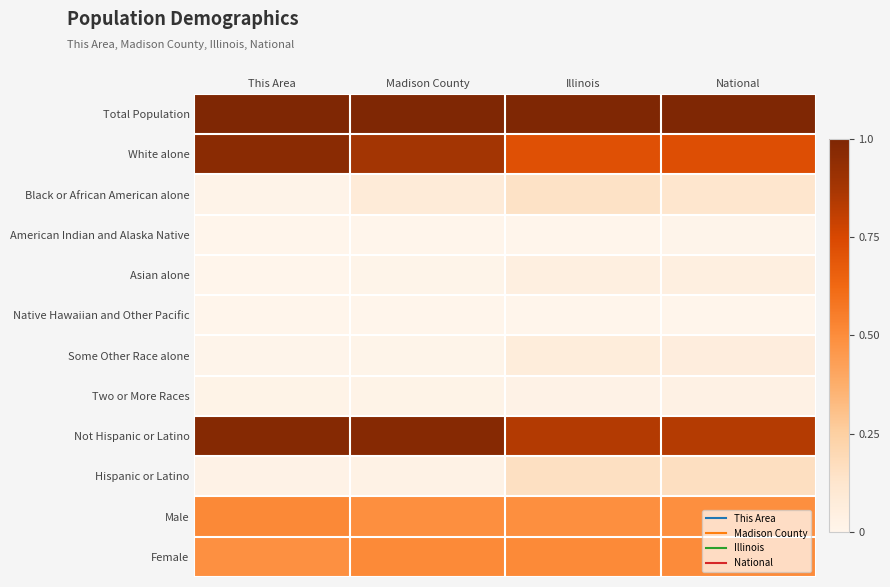

Reading left to right, list all the values displayed in this chart.

Total Population: This Area=1.0	Madison County=1.0	Illinois=1.0	National=1.0
White alone: This Area=1.0	Madison County=0.9	Illinois=0.7	National=0.7
Black or African American alone: This Area=0.0	Madison County=0.1	Illinois=0.1	National=0.1
American Indian and Alaska Native: This Area=0.0	Madison County=0.0	Illinois=0.0	National=0.0
Asian alone: This Area=0.0	Madison County=0.0	Illinois=0.0	National=0.0
Native Hawaiian and Other Pacific: This Area=0.0	Madison County=0.0	Illinois=0.0	National=0.0
Some Other Race alone: This Area=0.0	Madison County=0.0	Illinois=0.1	National=0.1
Two or More Races: This Area=0.0	Madison County=0.0	Illinois=0.0	National=0.0
Not Hispanic or Latino: This Area=1.0	Madison County=1.0	Illinois=0.8	National=0.8
Hispanic or Latino: This Area=0.0	Madison County=0.0	Illinois=0.2	National=0.2
Male: This Area=0.5	Madison County=0.5	Illinois=0.5	National=0.5
Female: This Area=0.5	Madison County=0.5	Illinois=0.5	National=0.5